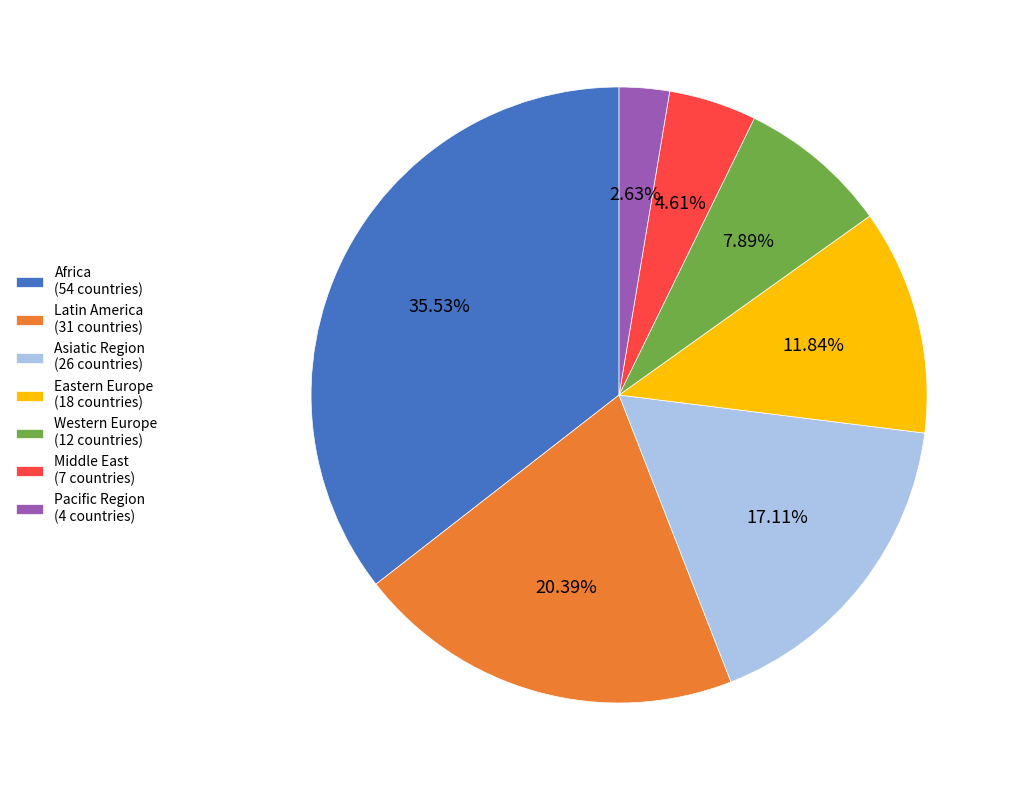

Is there any slice that represents more than half of the pie?

No